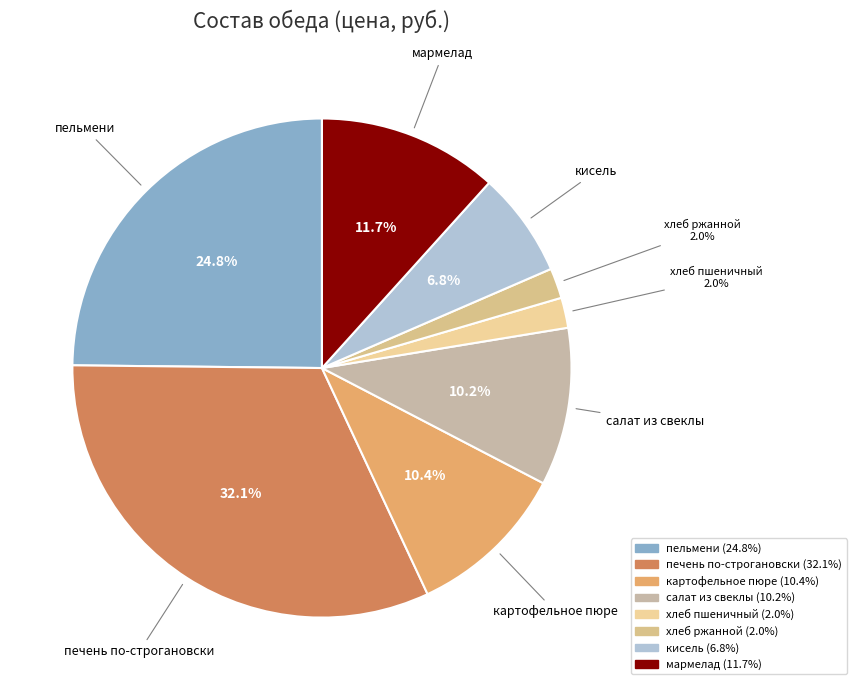

Do картофельное пюре and печень по-строгановски together represent more than half of the pie?

No